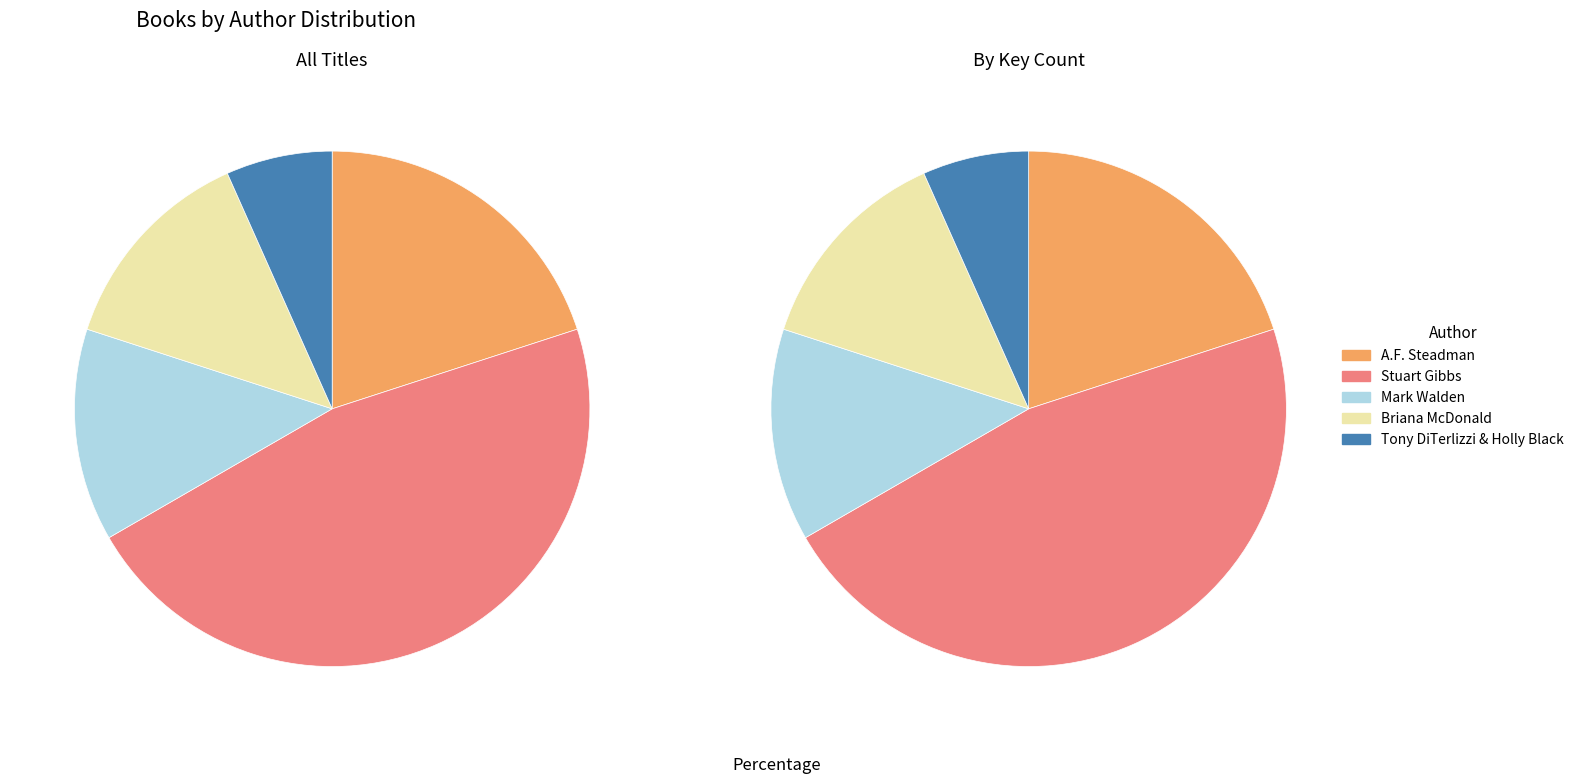

Is there a majority slice in this chart?

No